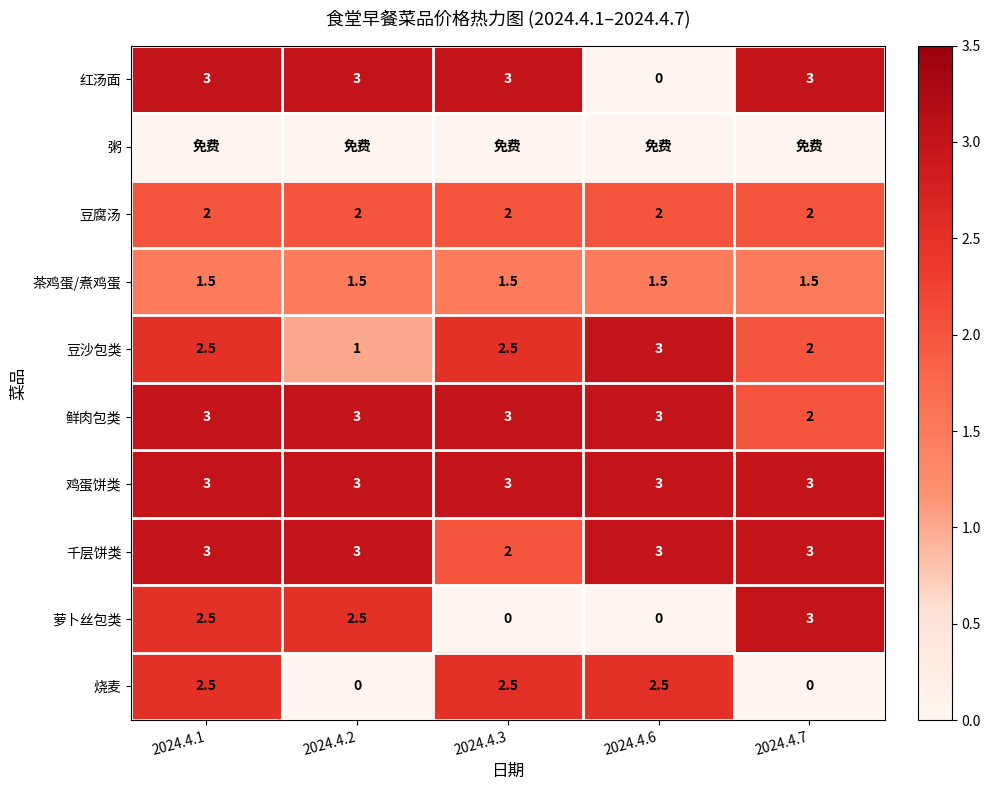

What is the average value of the 烧麦 series?

1.5